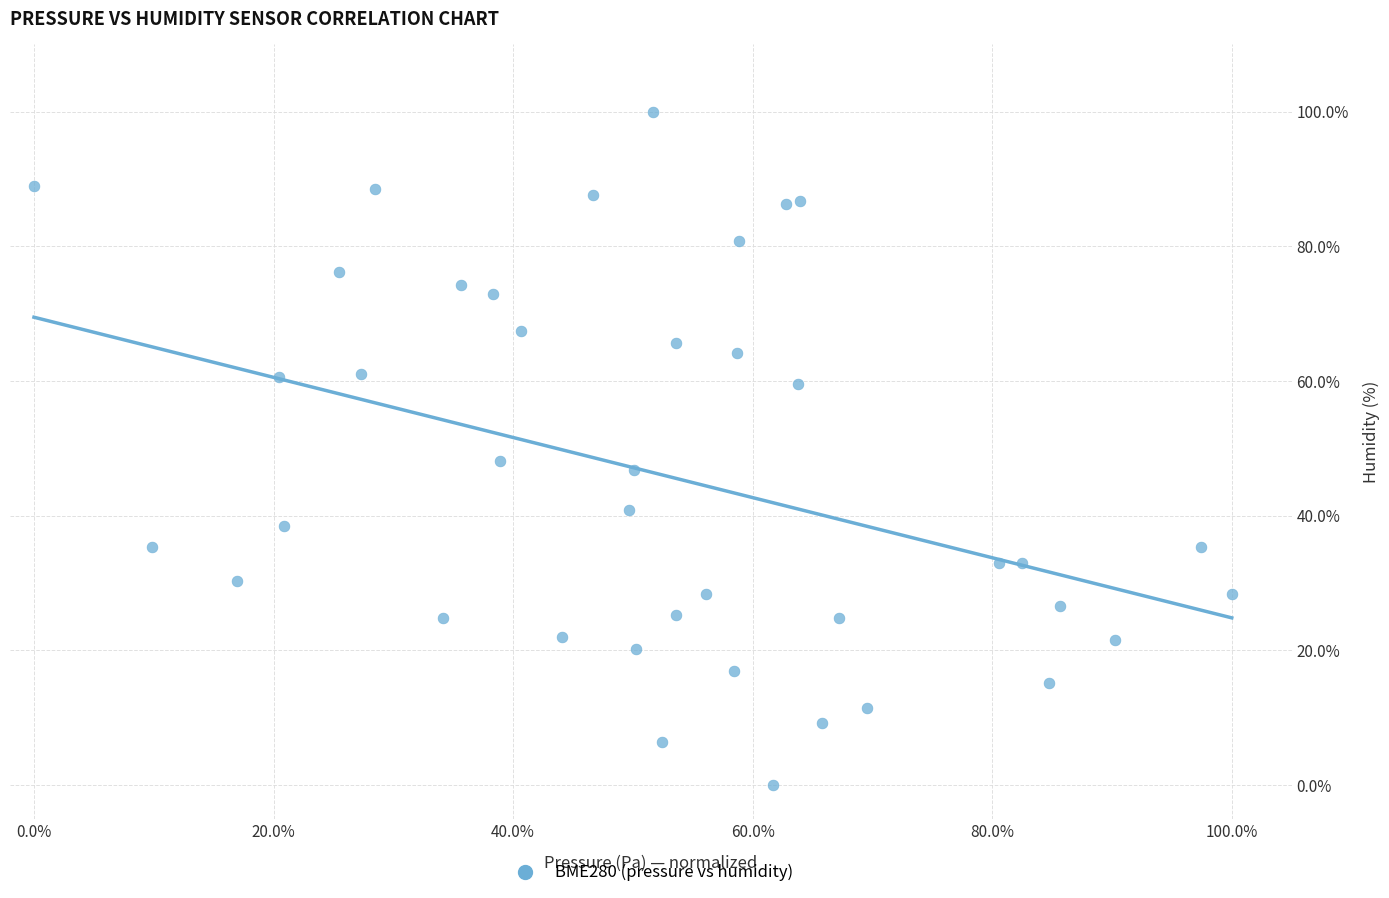

What Y value in the scatter plot is closest to 50?

48.2